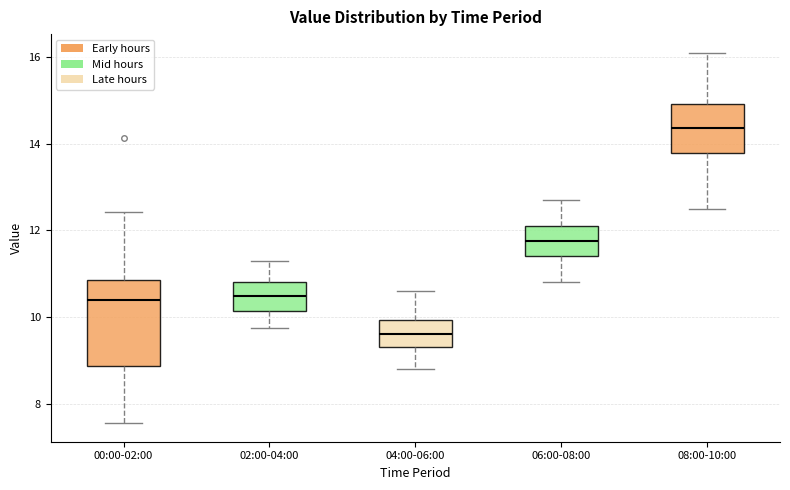

Reading left to right, transcribe this box plot: for each box, give where its median line is, the range the box spans, and where its two whiskers end, as read against the y-axis. The values are not printed on the chart, so give them approximately, as read against the axis.

00:00-02:00: median 10.4, box 8.8 to 10.8, whiskers 7.6 to 12.4
02:00-04:00: median 10.4, box 10.2 to 10.8, whiskers 9.8 to 11.4
04:00-06:00: median 9.6, box 9.4 to 10.0, whiskers 8.8 to 10.6
06:00-08:00: median 11.8, box 11.4 to 12.2, whiskers 10.8 to 12.8
08:00-10:00: median 14.4, box 13.8 to 15.0, whiskers 12.6 to 16.2